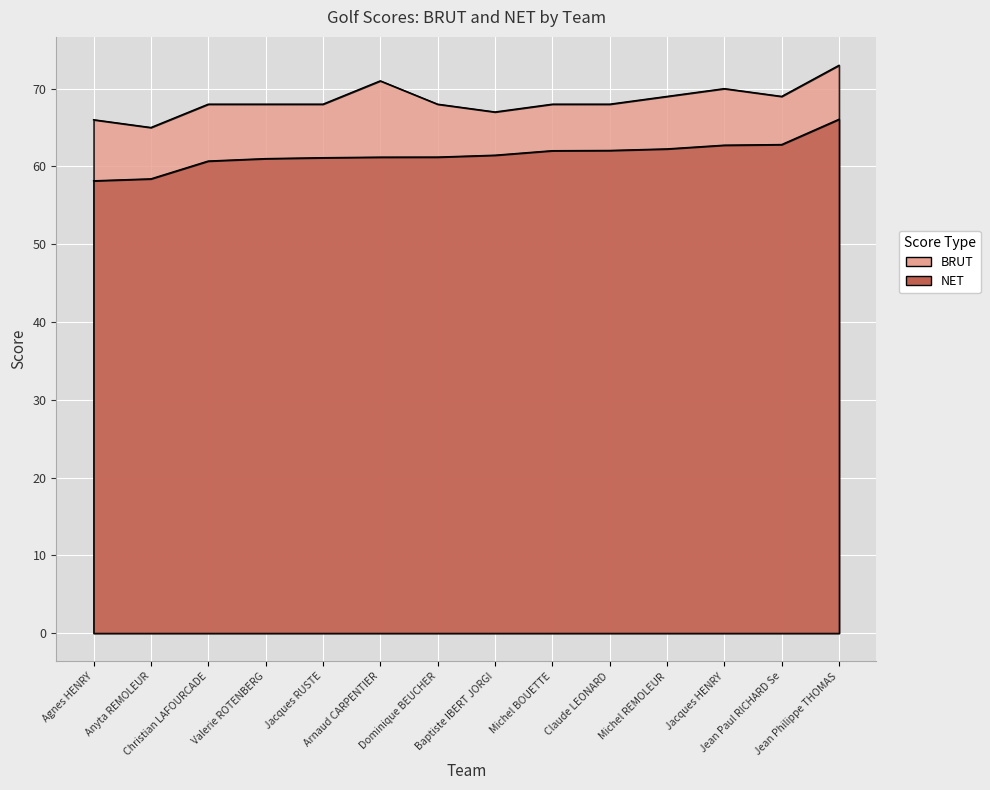

True or false: NET has more than 1 points higher than both neighbors.

False